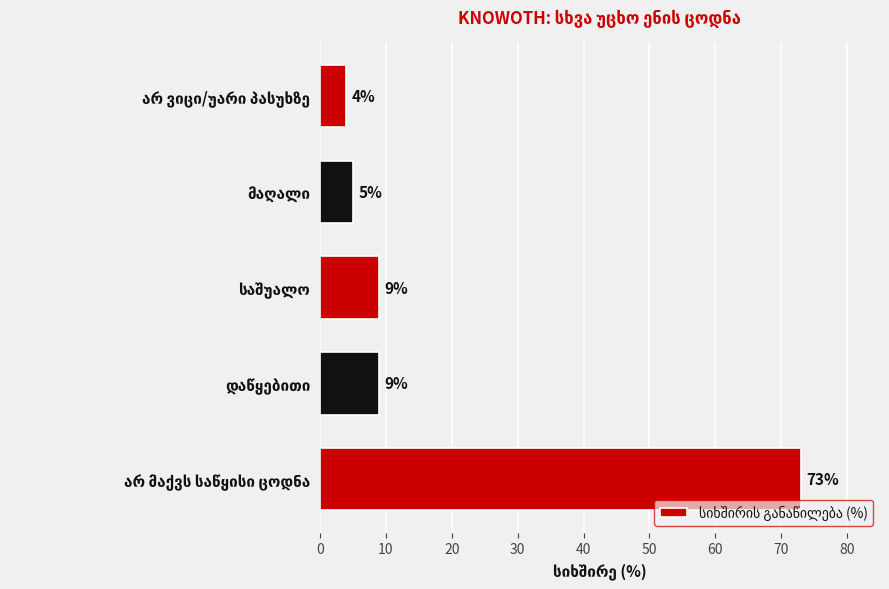

What is the average value?

20